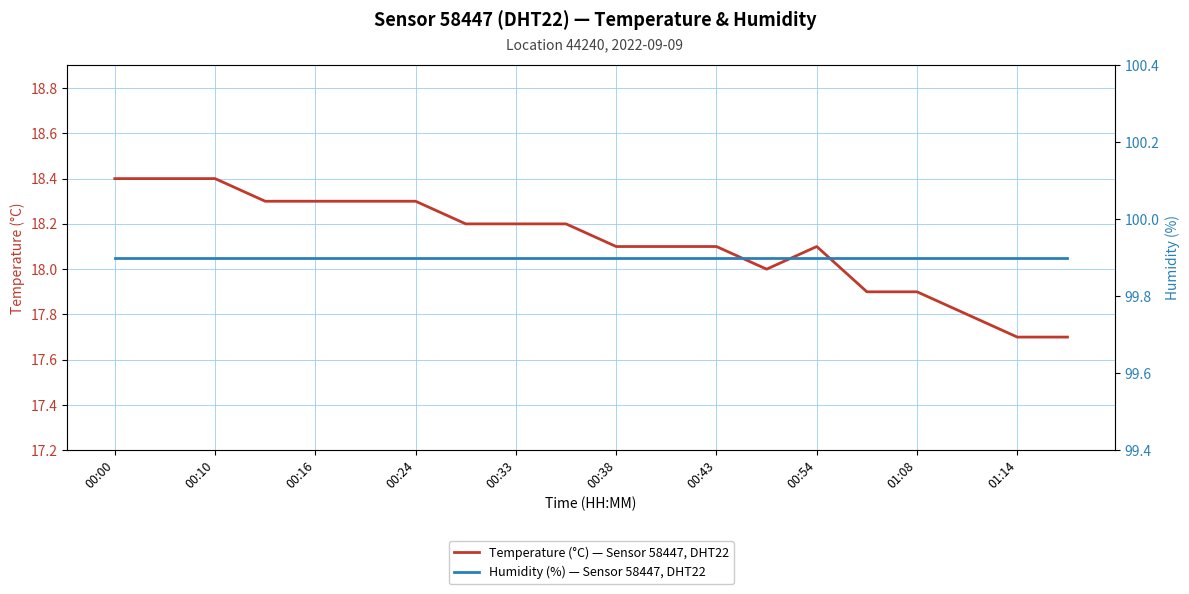

True or false: Humidity (%) — Sensor 58447, DHT22 and Temperature (°C) — Sensor 58447, DHT22 intersect in this chart.

False